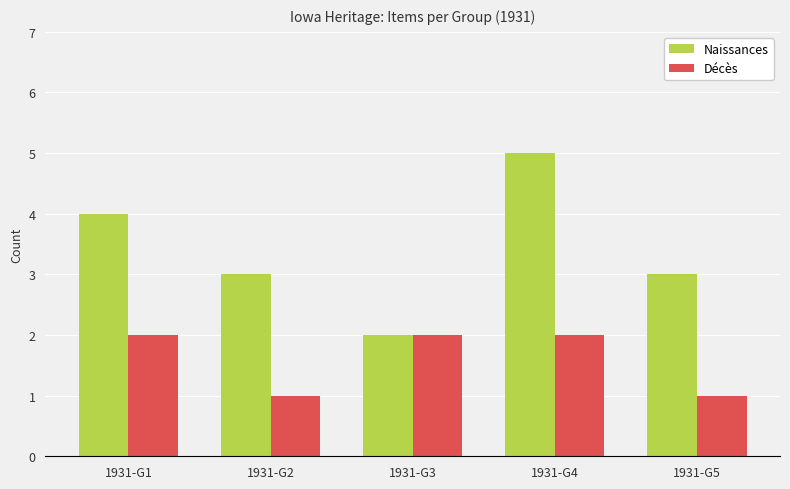

Which series changed the most between 1931-G2 and 1931-G4?

Naissances